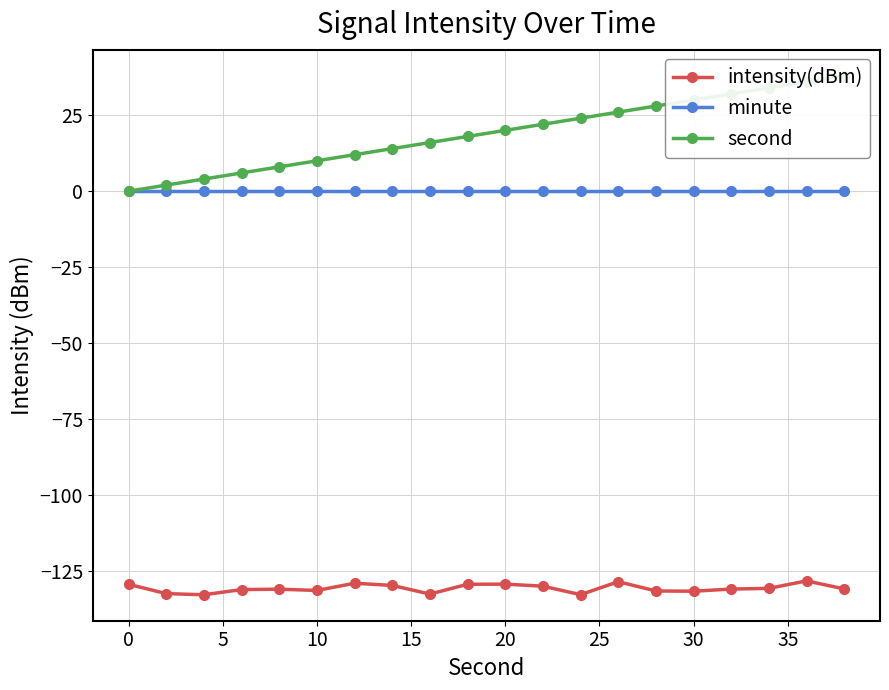

Is this an area chart (filled region under the line)?

No